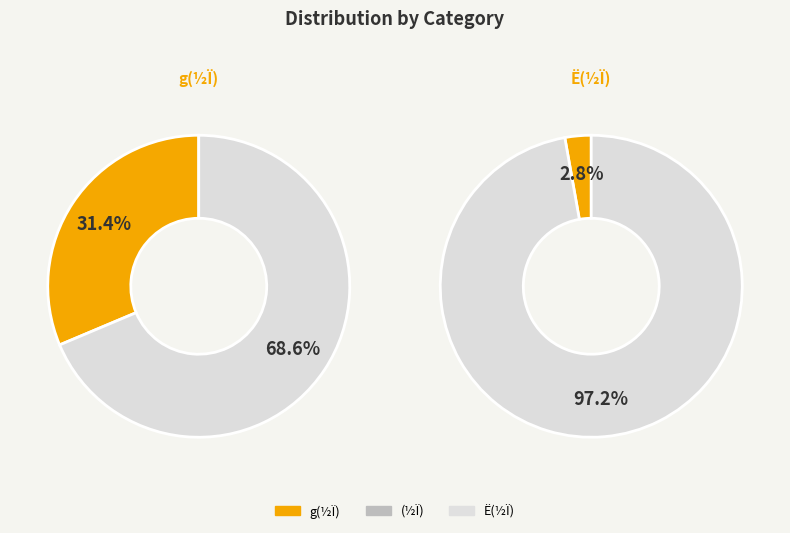

Count the number of slices in the pie.

3